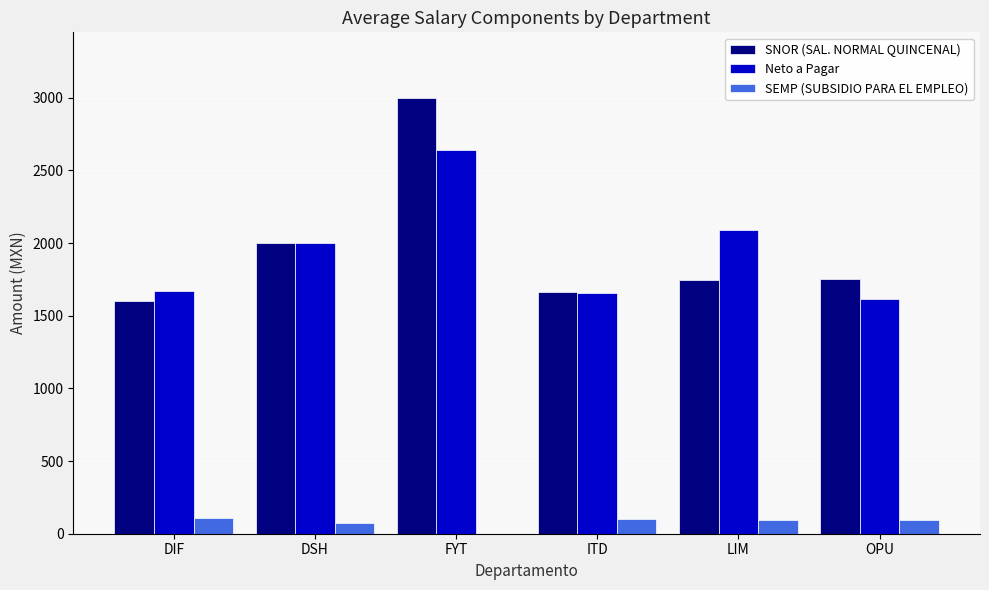

At which category does the chart reach its peak across all series?

FYT